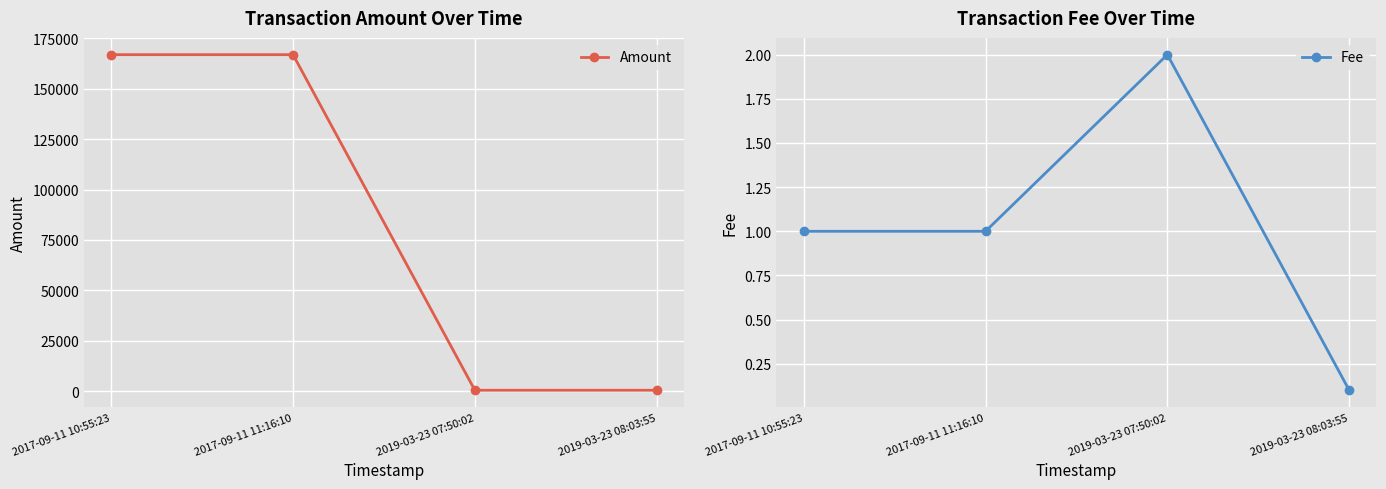

What is the difference between the second highest and second lowest values in the Amount series?

166347.0